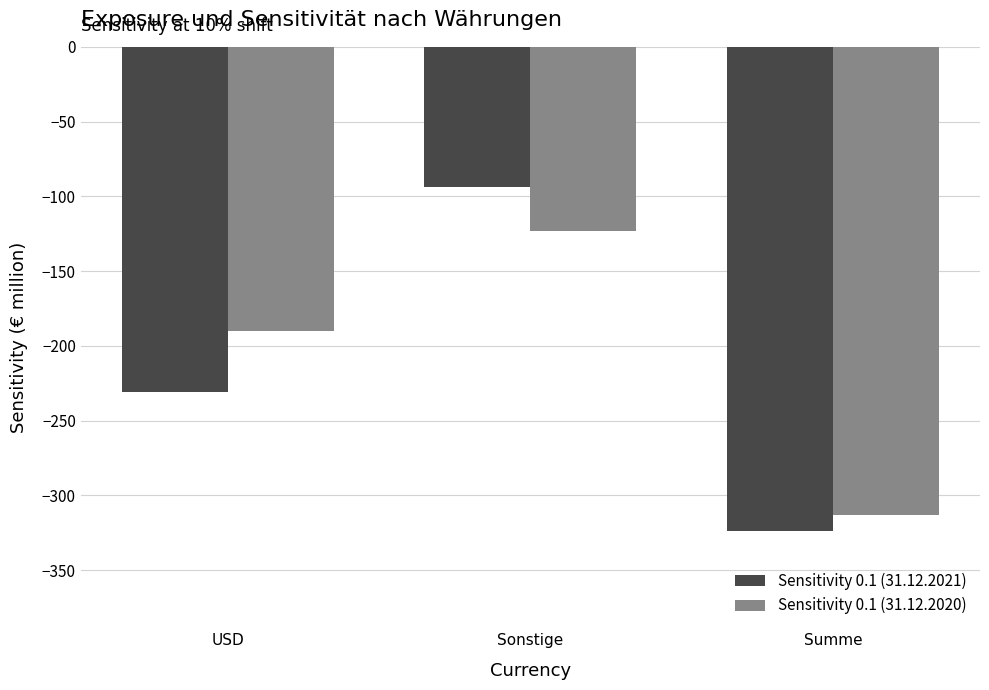

What is the label of the 2nd bar from the left?

Sonstige